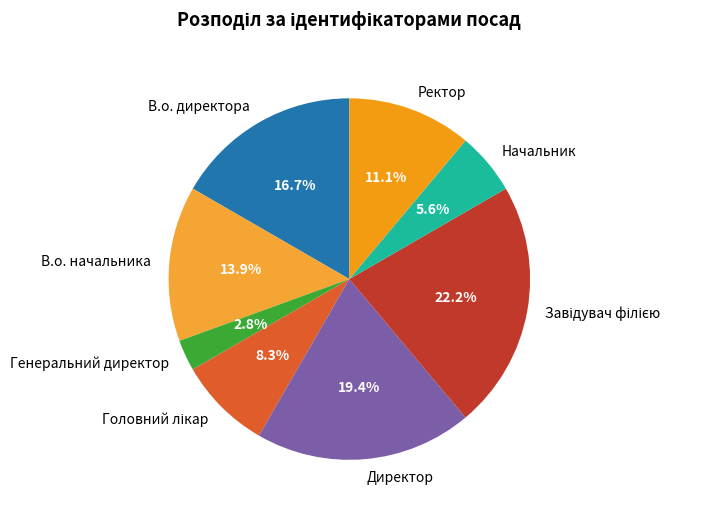

What is the smallest slice in the pie chart?

Генеральний директор